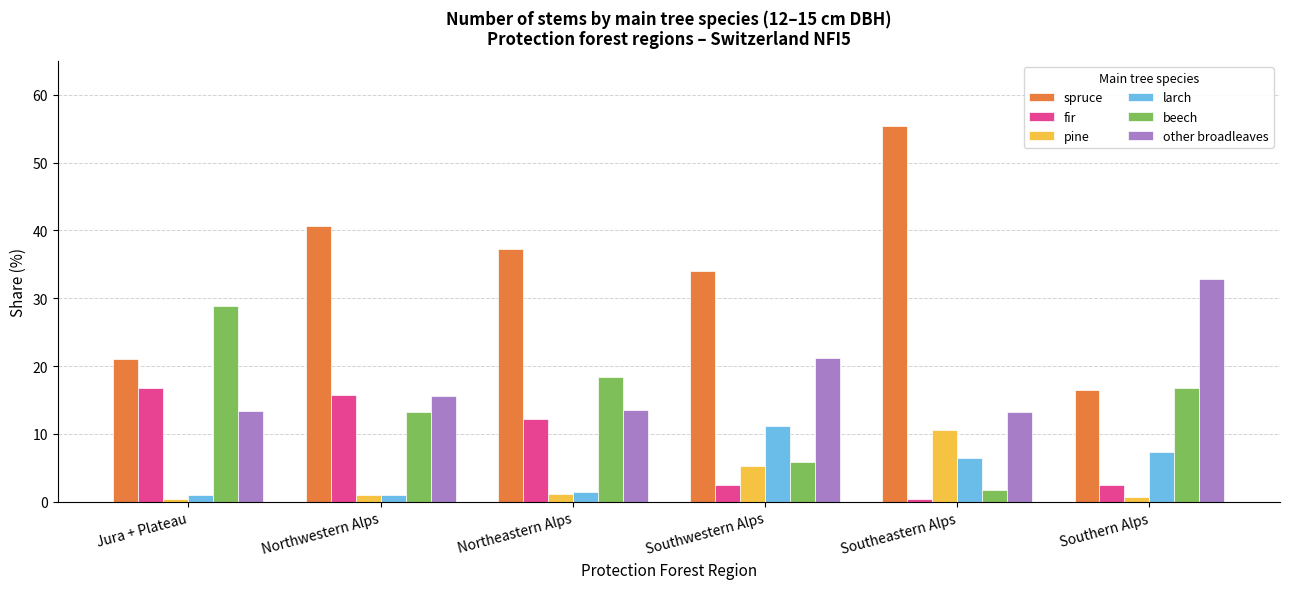

Is the value of beech at Southwestern Alps greater than the value of other broadleaves at Southeastern Alps?

No